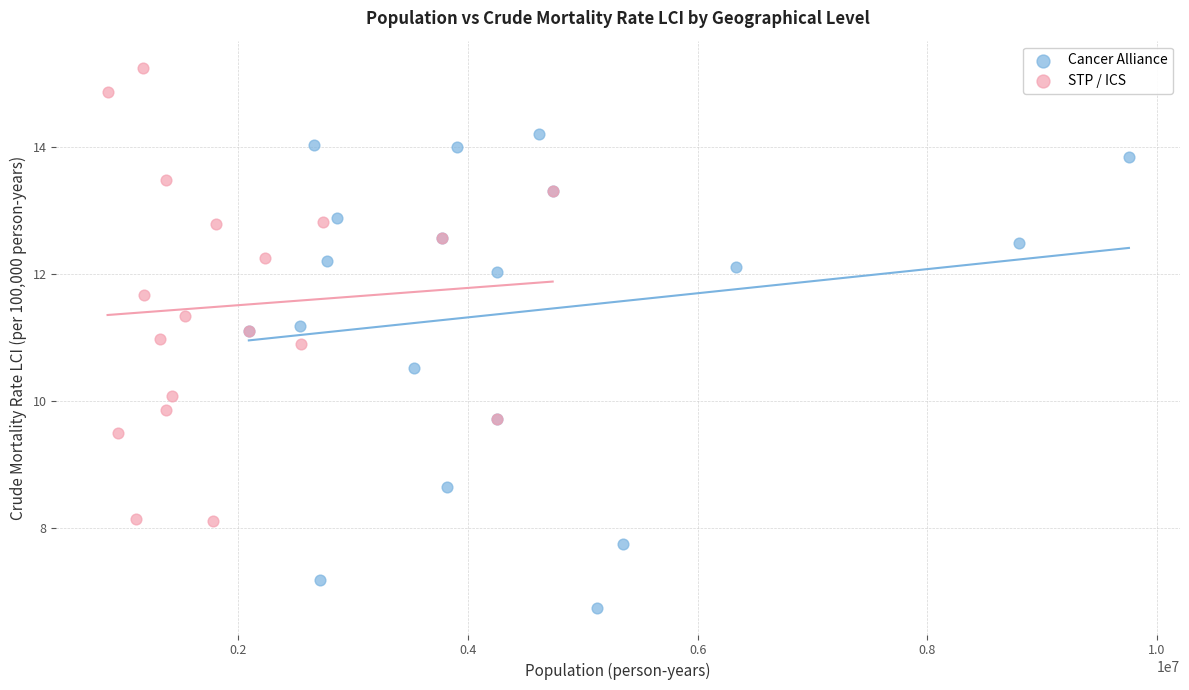

What are all the series names shown in the legend?

Cancer Alliance, STP / ICS